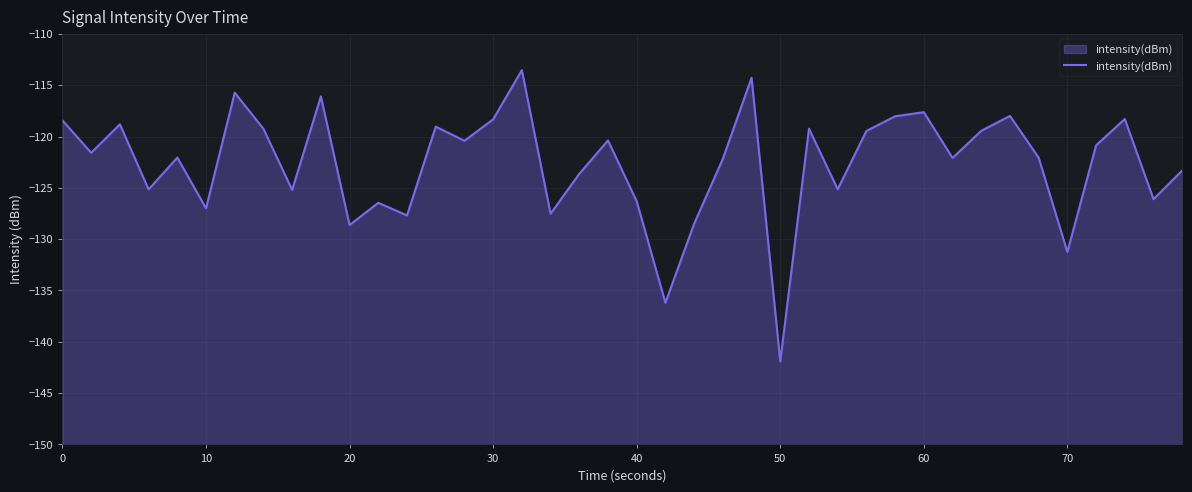

Is it true that the value at 20 is -128.6?

True